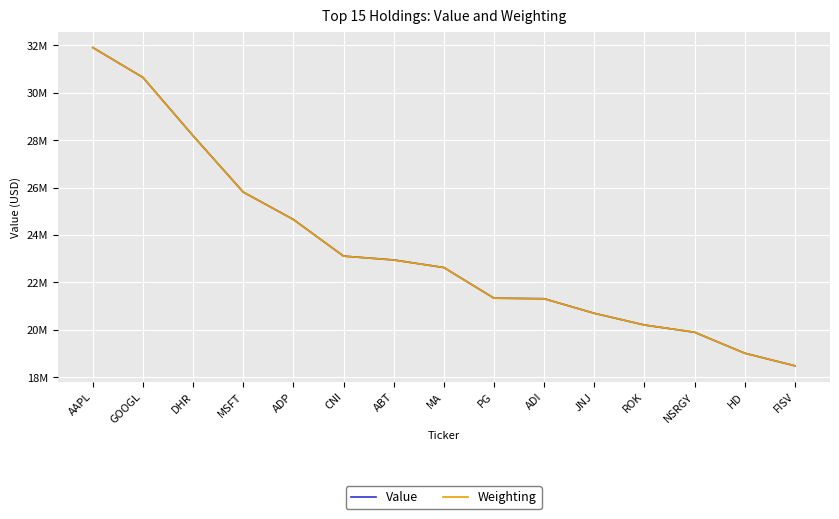

What are all the series names shown in the legend?

Value, Weighting